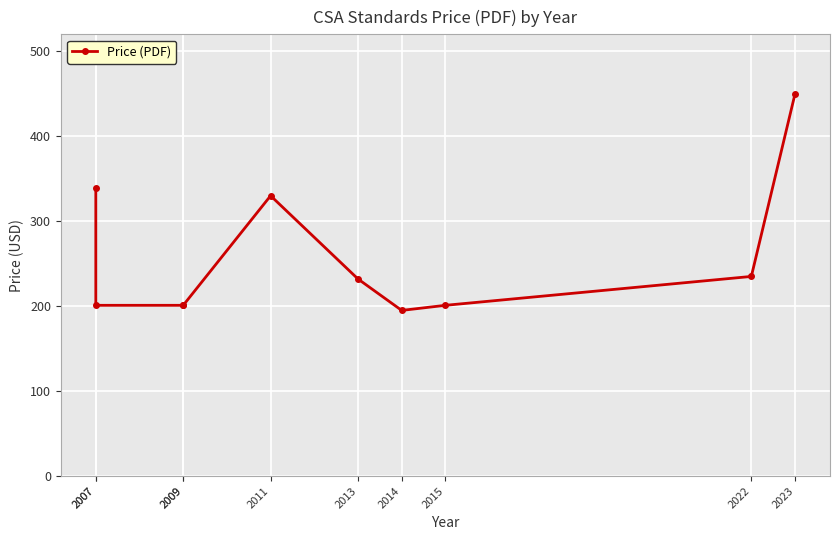

List the labels in order of value, smallest first.

2014, 2007, 2009, 2009, 2015, 2013, 2022, 2011, 2007, 2023